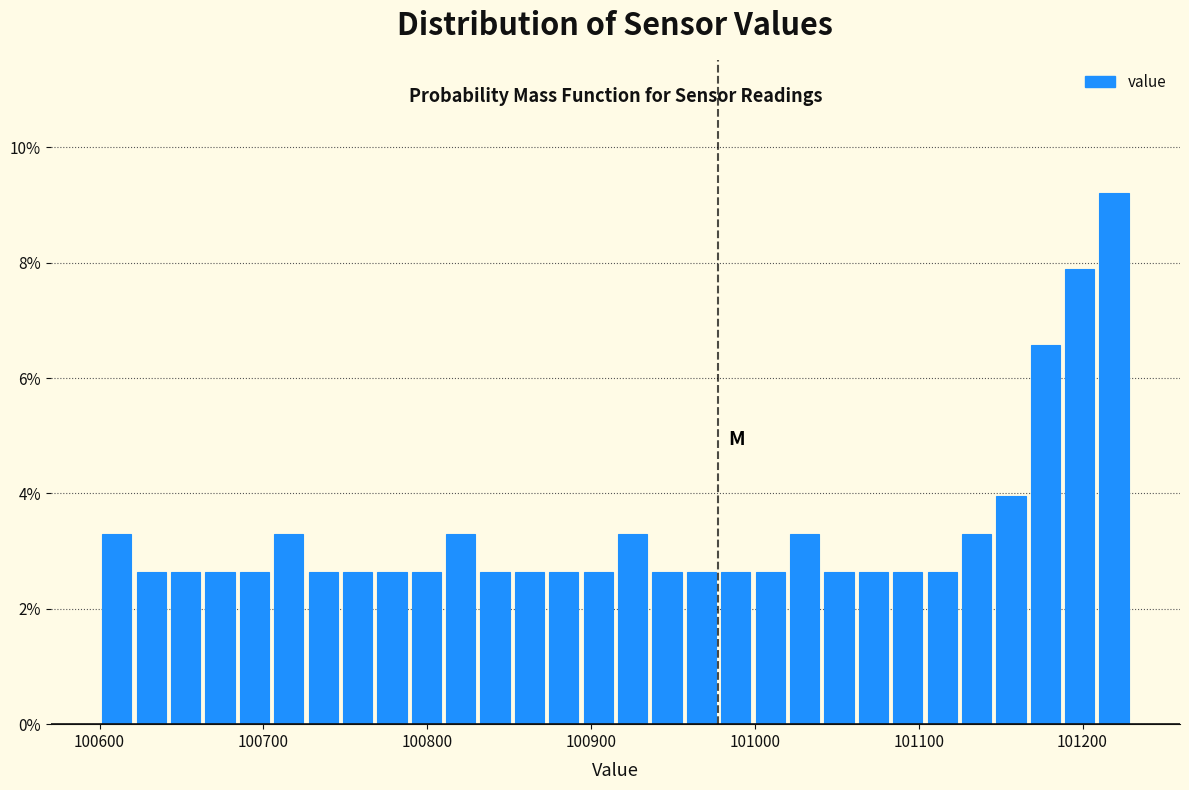

Read against the x-axis, roughly where is the centre of the tallest bar?

101220